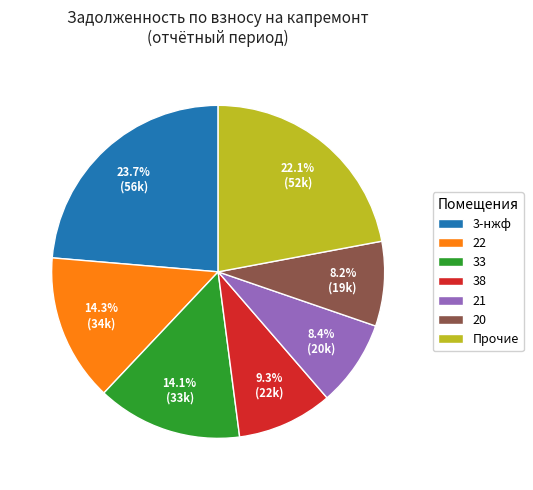

Which category has the biggest portion of the pie?

3-нжф